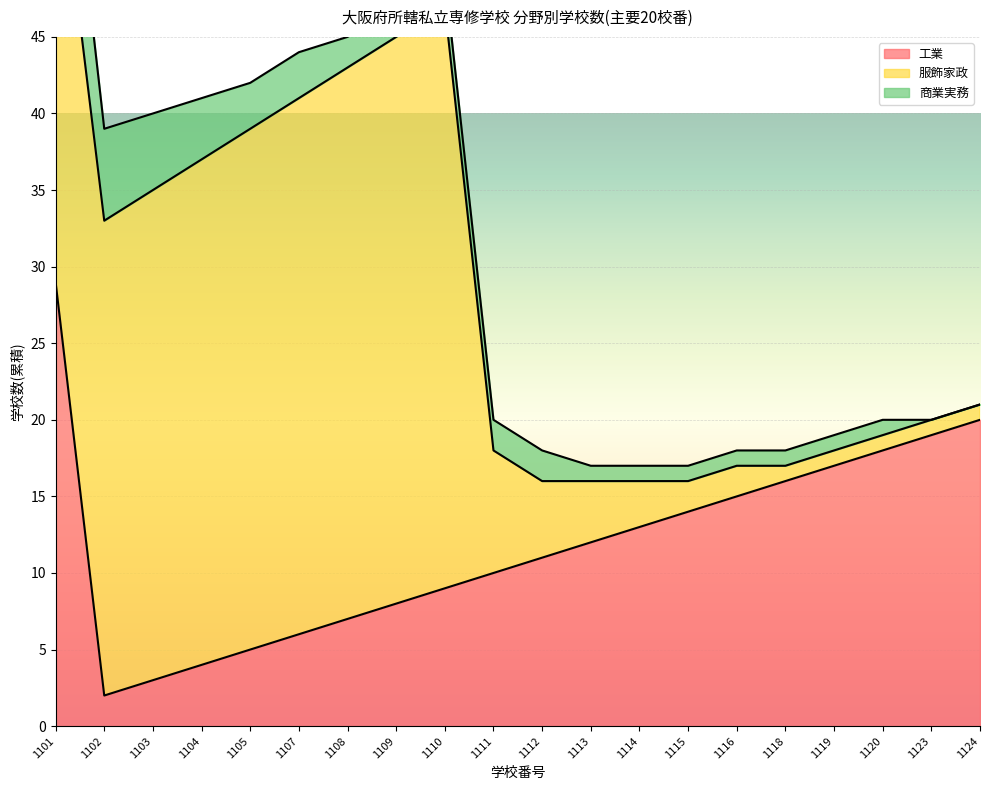

Rank the categories by 服飾家政 value from lowest to highest.

1118, 1119, 1120, 1123, 1124, 1115, 1116, 1114, 1113, 1112, 1111, 1101, 1102, 1103, 1104, 1105, 1107, 1108, 1109, 1110